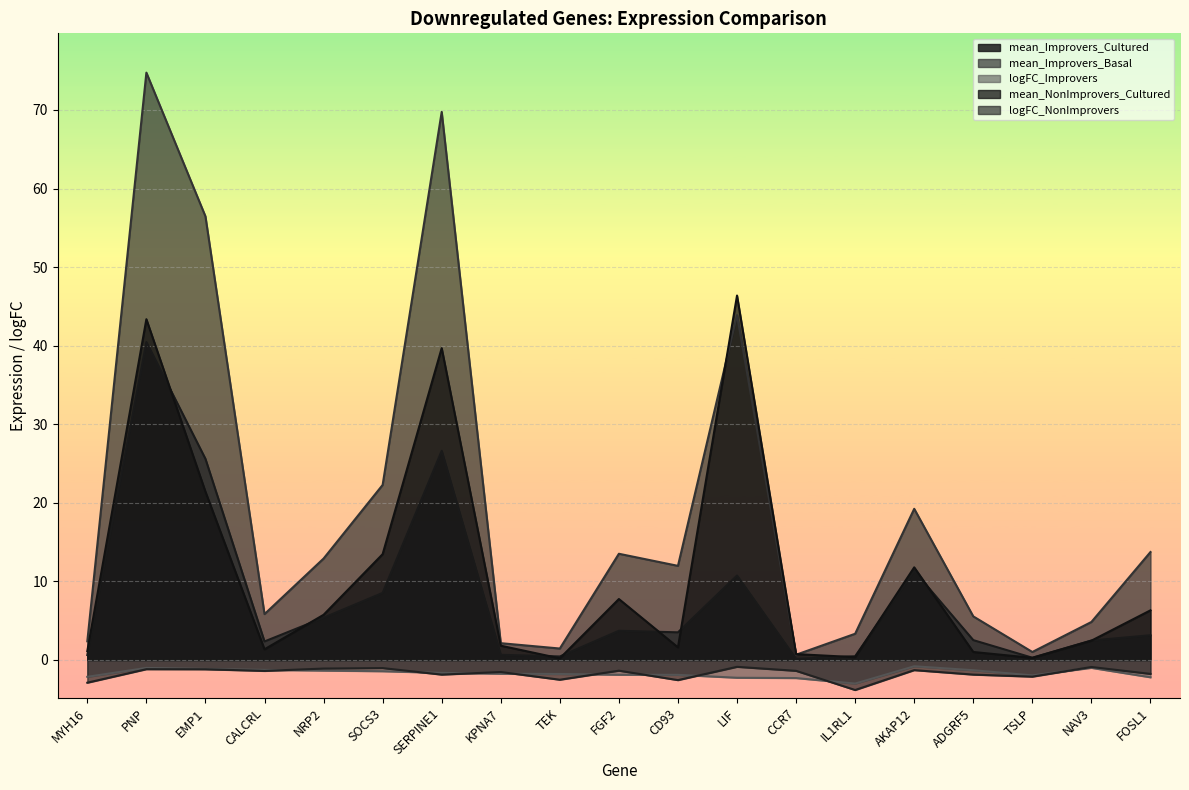

At which label does mean_NonImprovers_Cultured reach its peak?

LIF